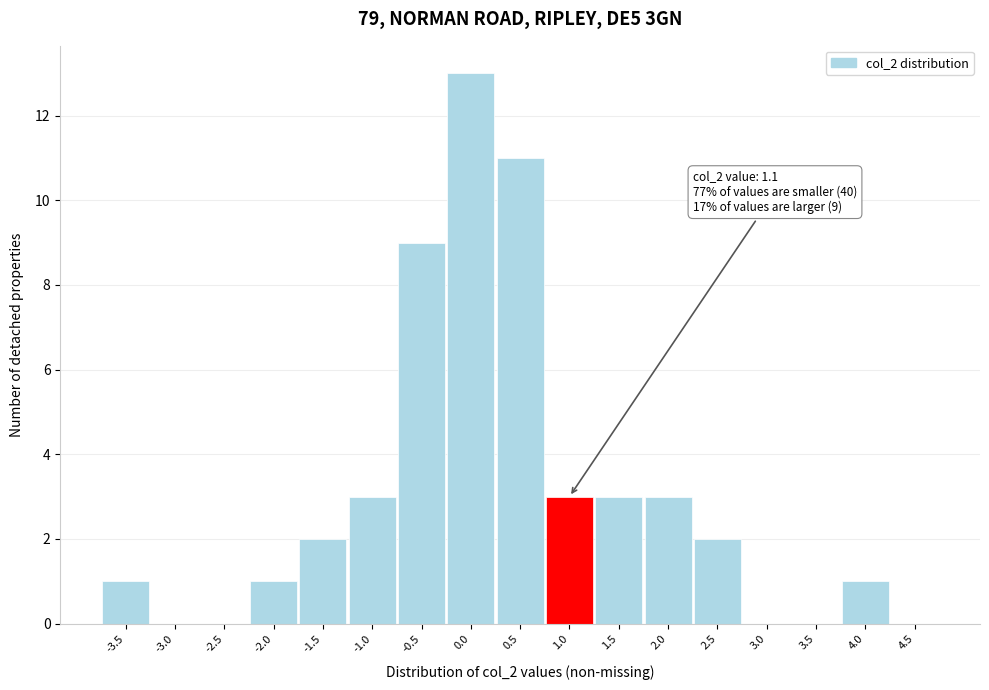

Reading left to right, transcribe all the data shown in this chart.

-3.5=1	-3.0=0	-2.5=0	-2.0=1	-1.5=2	-1.0=3	-0.5=9	0.0=13	0.5=11	1.0=3	1.5=3	2.0=3	2.5=2	3.0=0	3.5=0	4.0=1	4.5=0